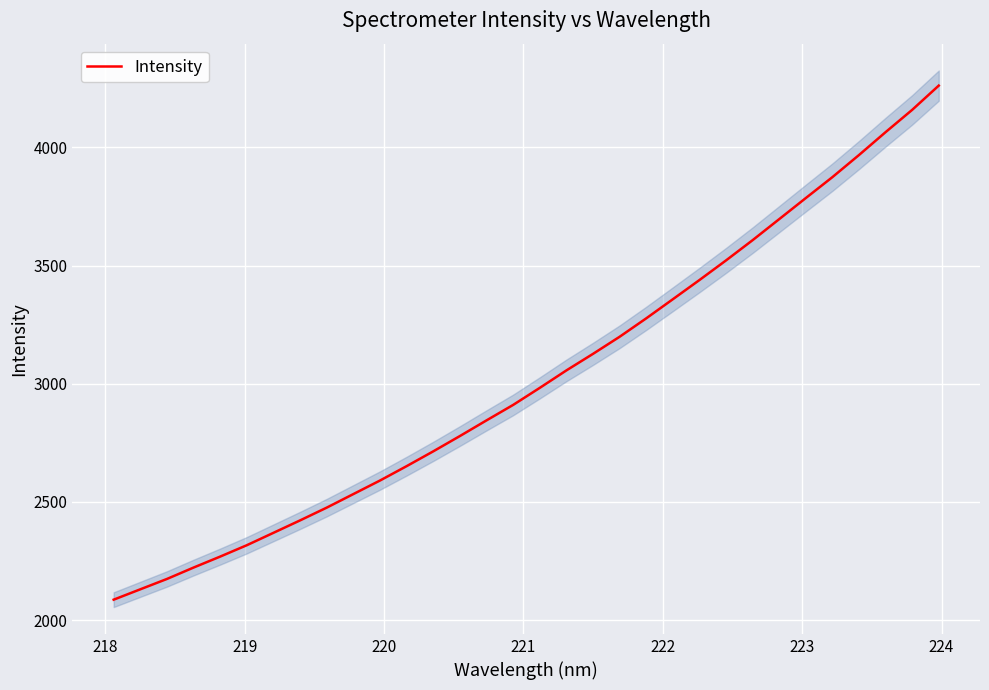

What is the maximum value for Intensity?

4261.0